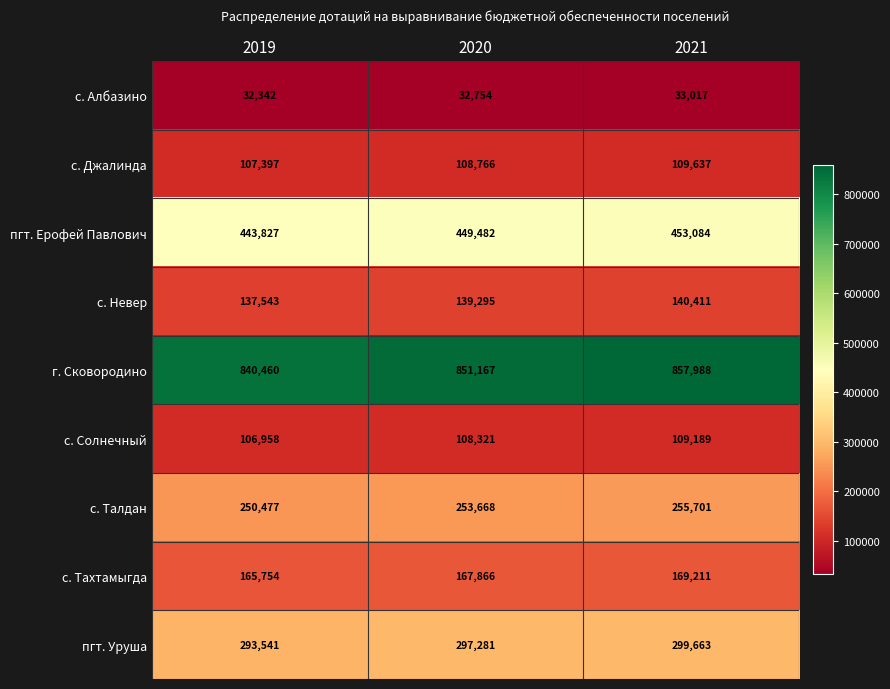

Which series has the widest spread of values?

г. Сковородино